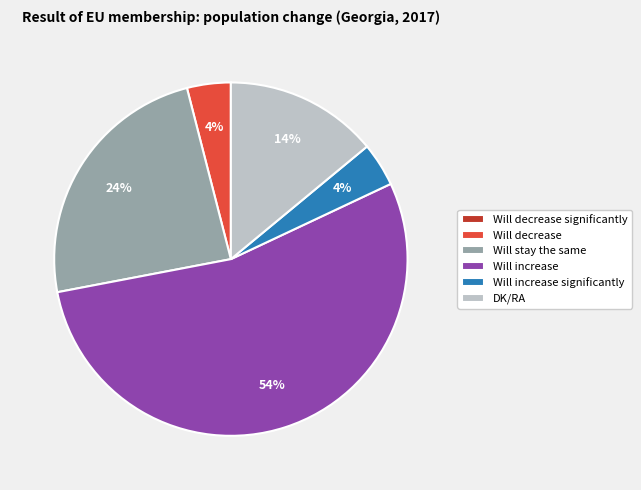

To the nearest percent, what is the average slice percentage?

17%